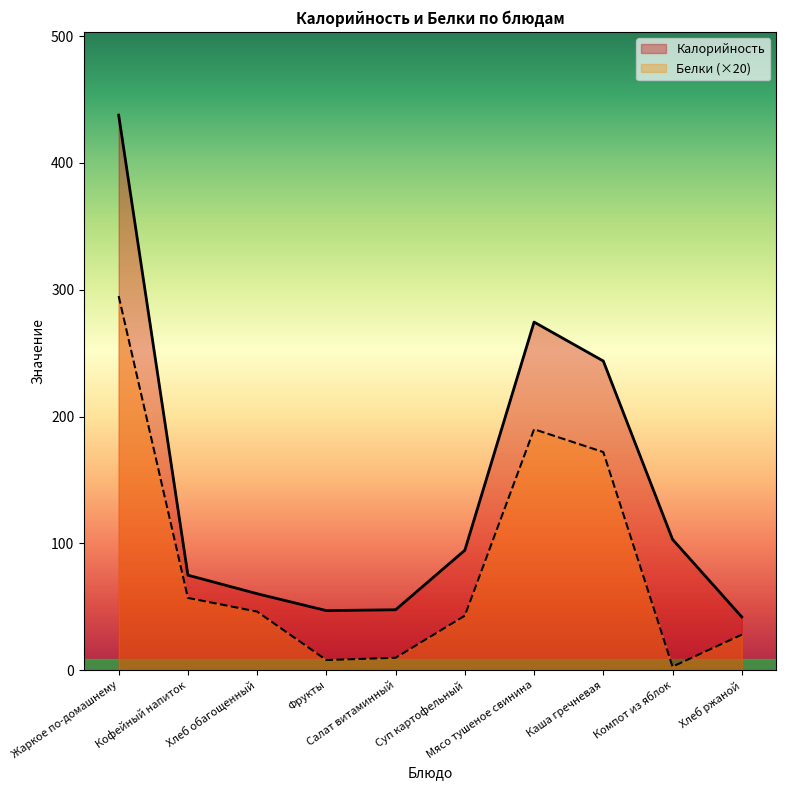

Rank the series by their average value, from highest to lowest.

Калорийность, Белки (×20)